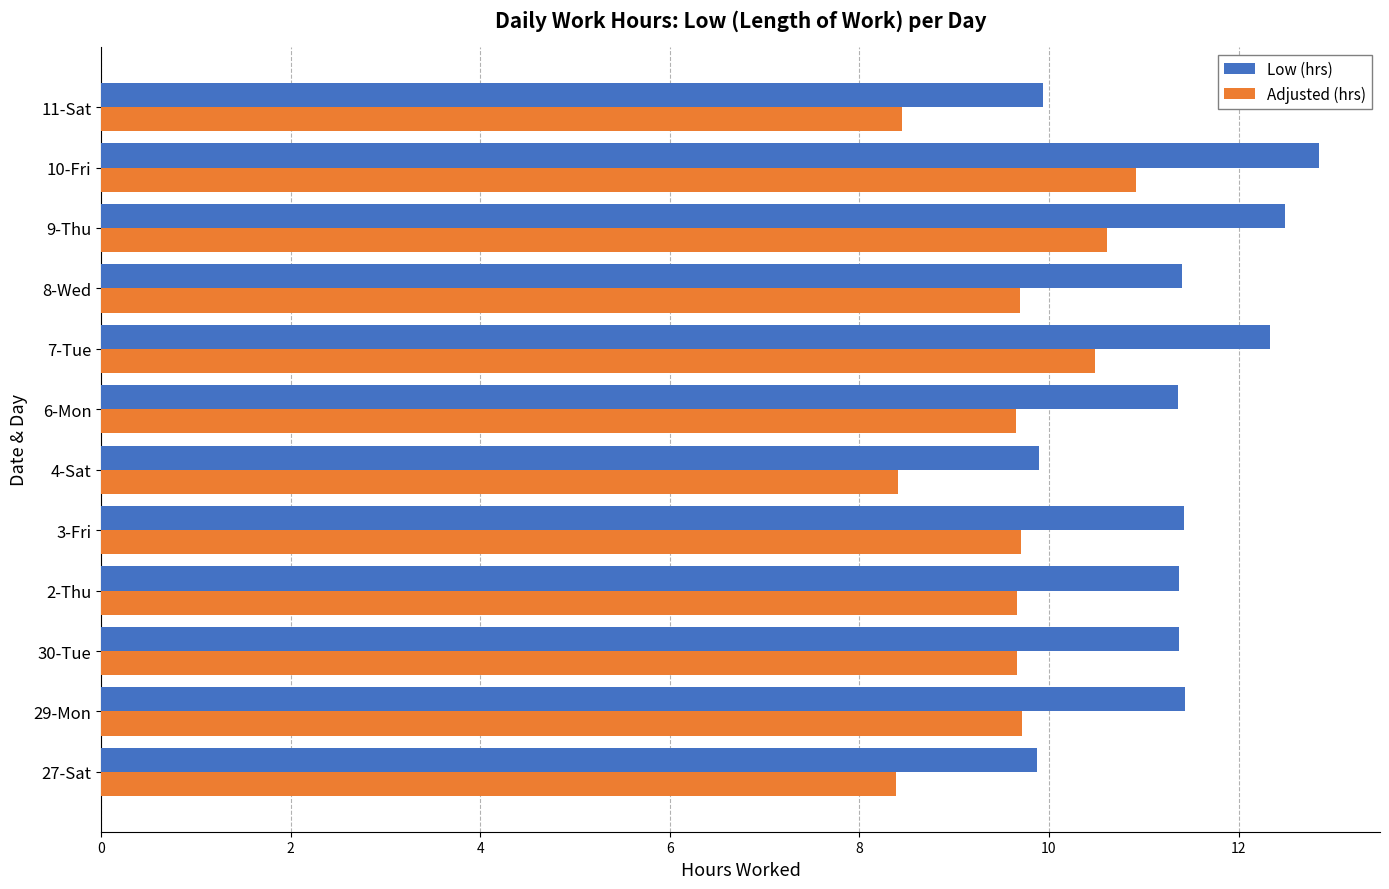

What is the highest value of the Adjusted (hrs) series?

10.9